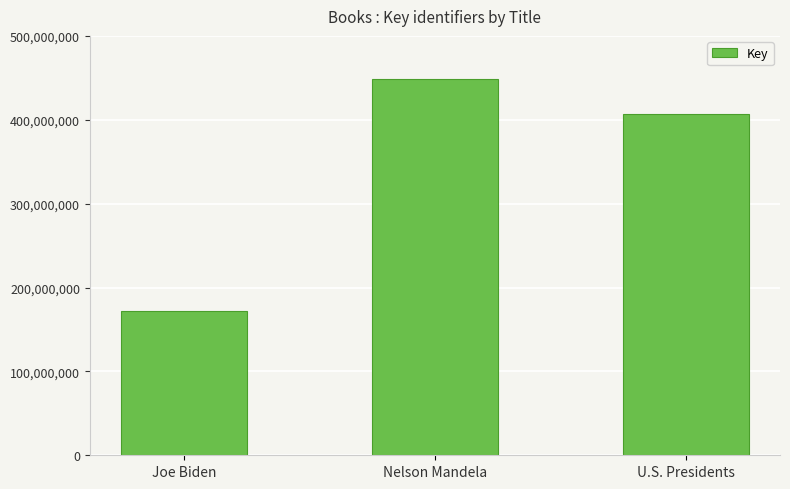

Where does the data first go above 406291734?

Nelson Mandela